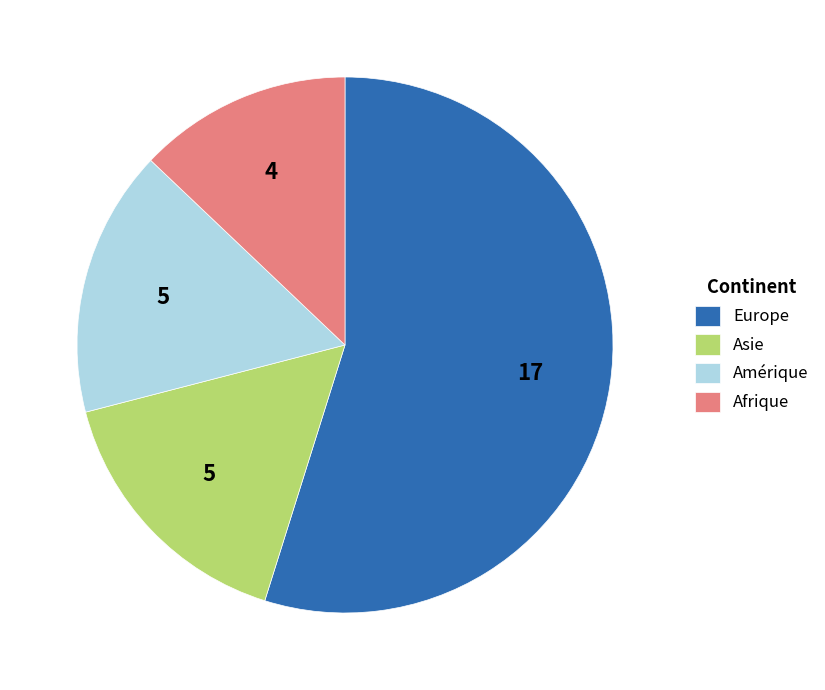

Combined, do Amérique and Europe account for over 50%?

Yes